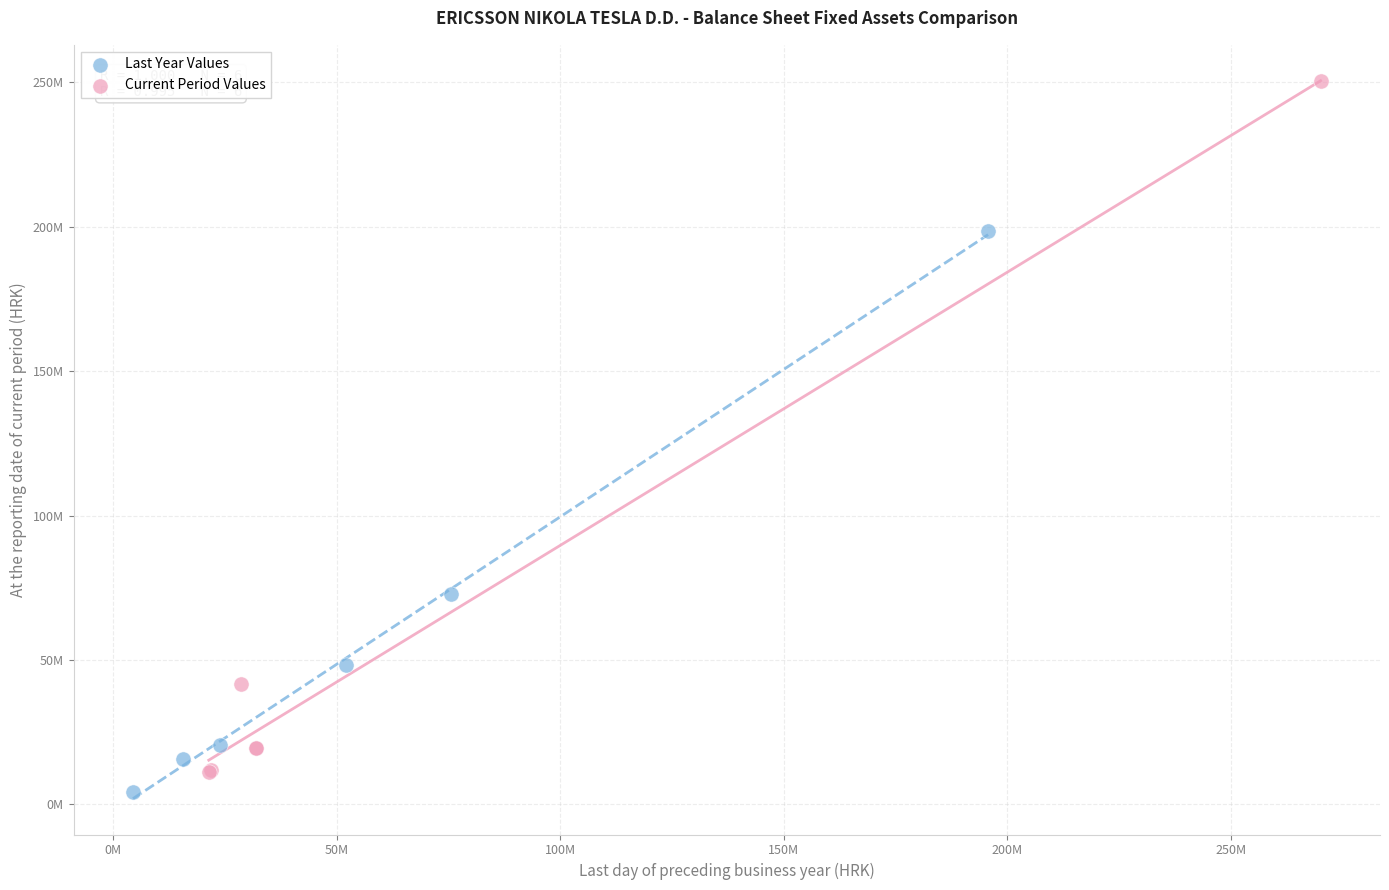

Which series contains the lowest Y value?

Last Year Values